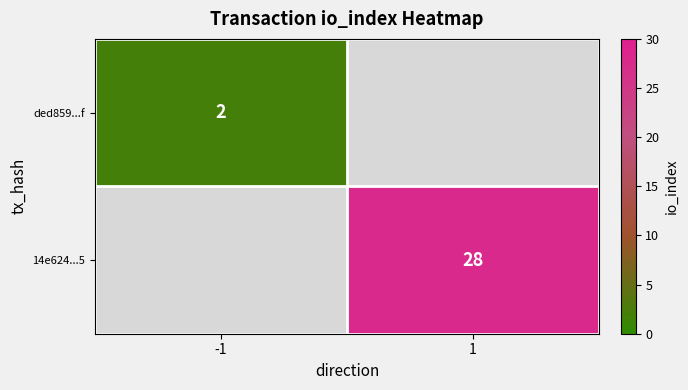

Which has a higher value, -1 or 1?

1